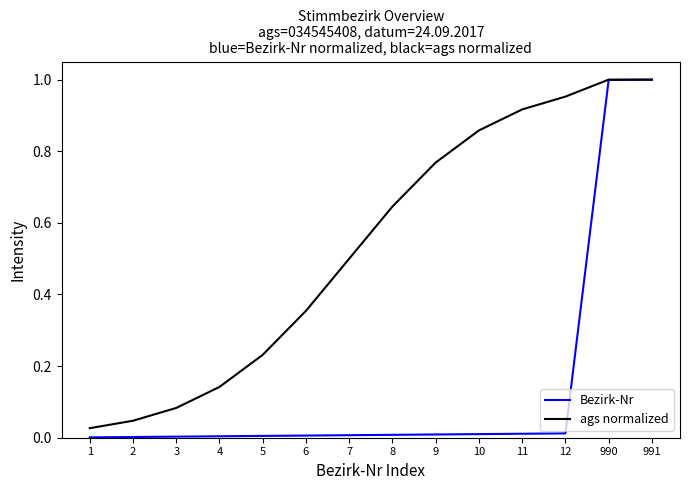

Which series changed the most between 7 and 990?

Bezirk-Nr